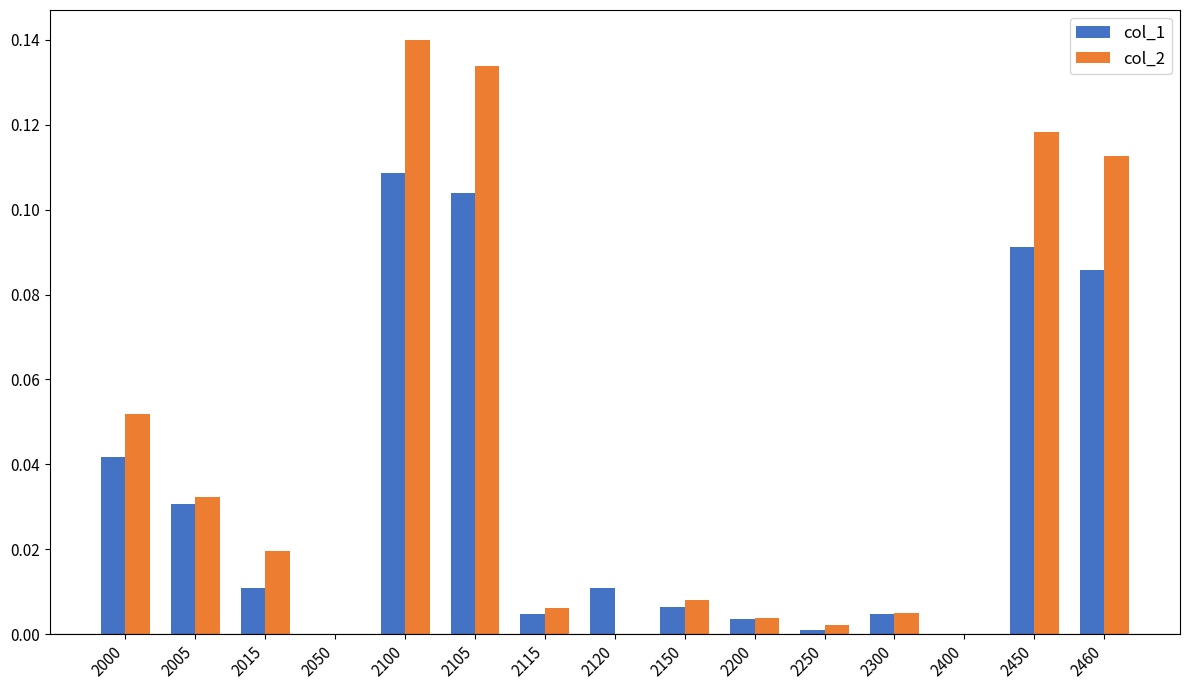

The value of col_2 at 2105 is 0.2. True or false?

False